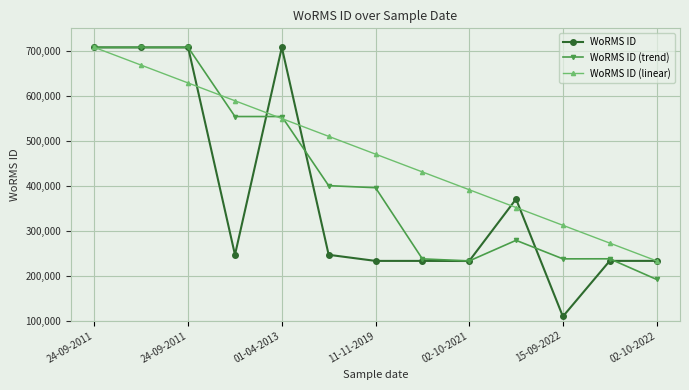

At how many categories does at least one series exceed 304760?

11